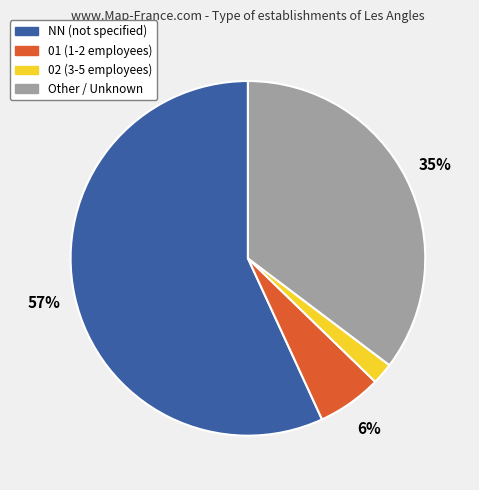

To the nearest percent, what is the difference between the largest and smallest slice percentages?

55%